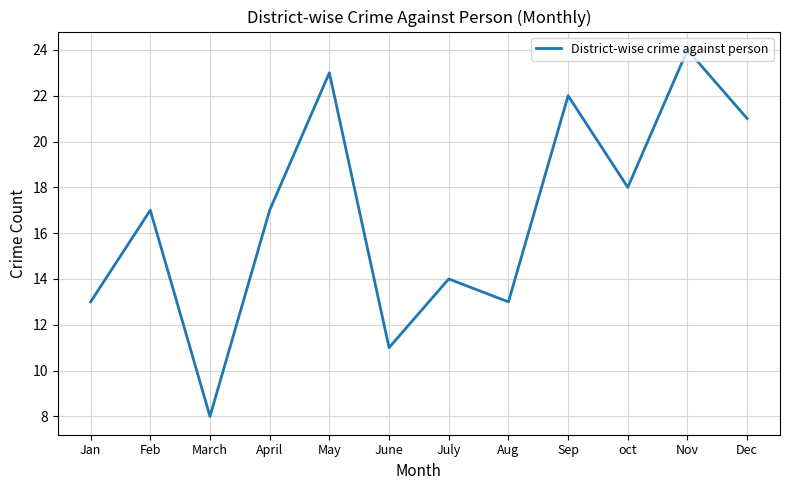

What is the sum of the values at Dec and June?

32